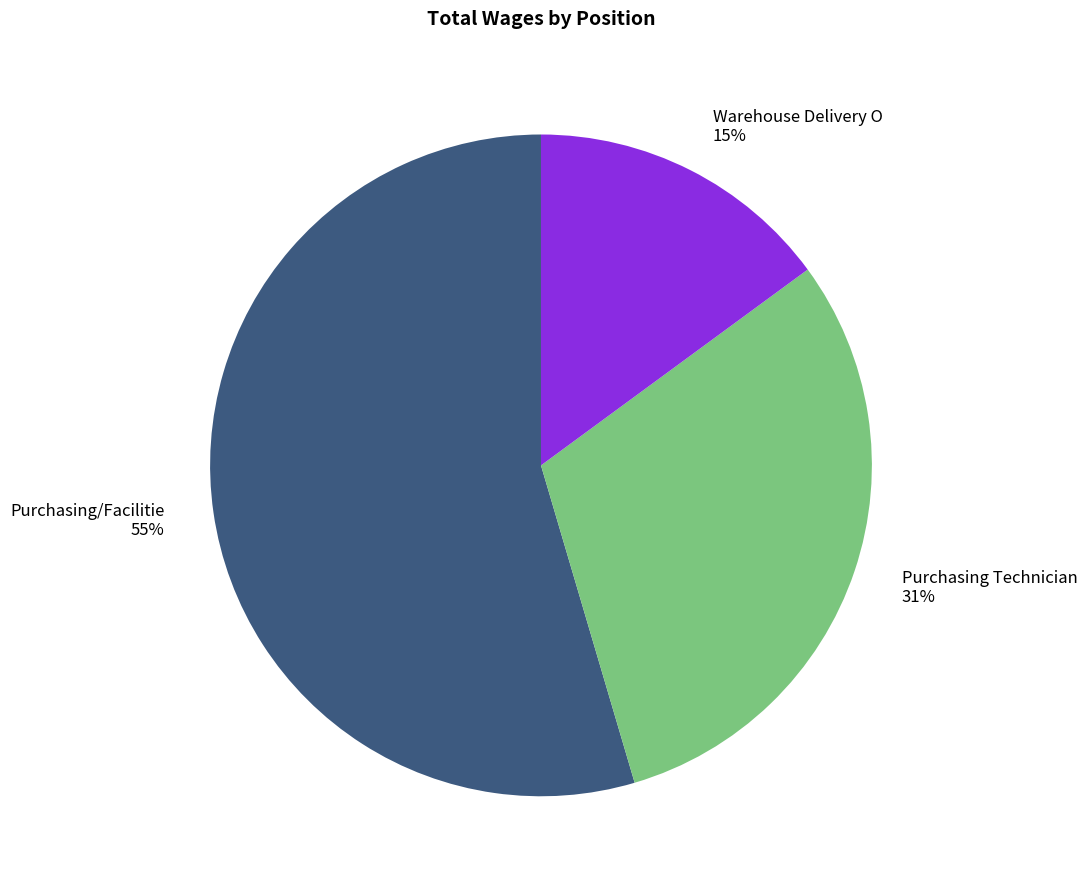

Is Warehouse Delivery O the majority of the pie?

No